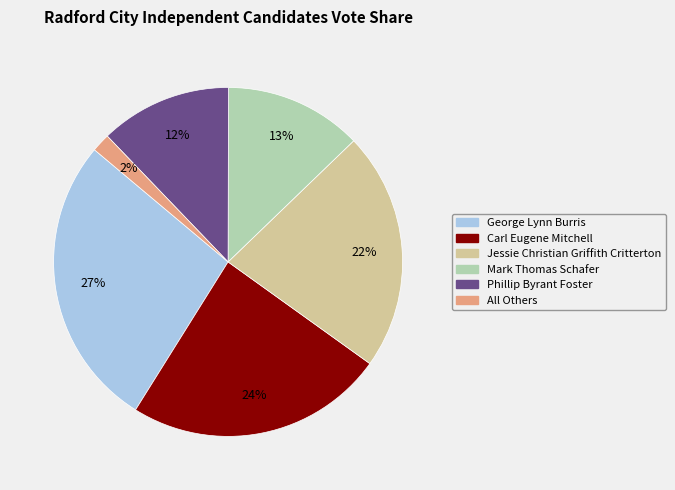

Rank the categories by value from lowest to highest.

All Others, Phillip Byrant Foster, Mark Thomas Schafer, Jessie Christian Griffith Critterton, Carl Eugene Mitchell, George Lynn Burris